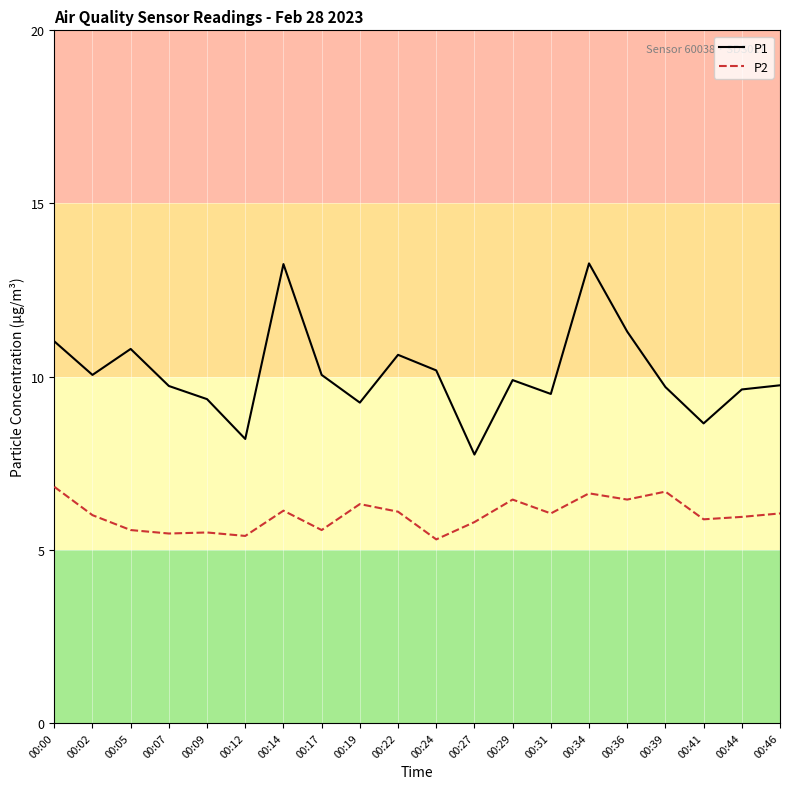

What is the highest value of the P2 series?

6.8